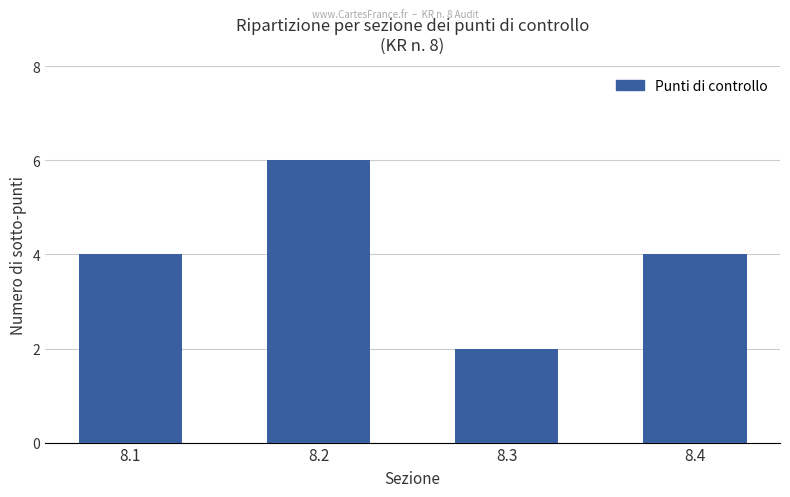

What value does the data have at 8.1?

4